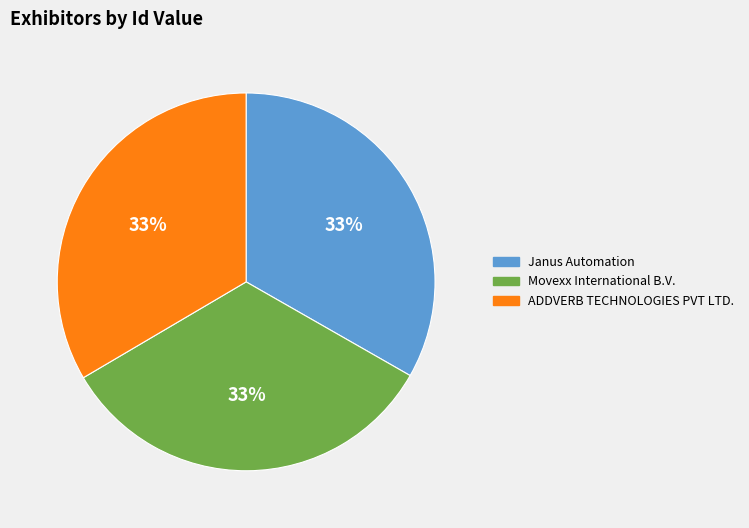

Is there any slice that represents more than half of the pie?

No